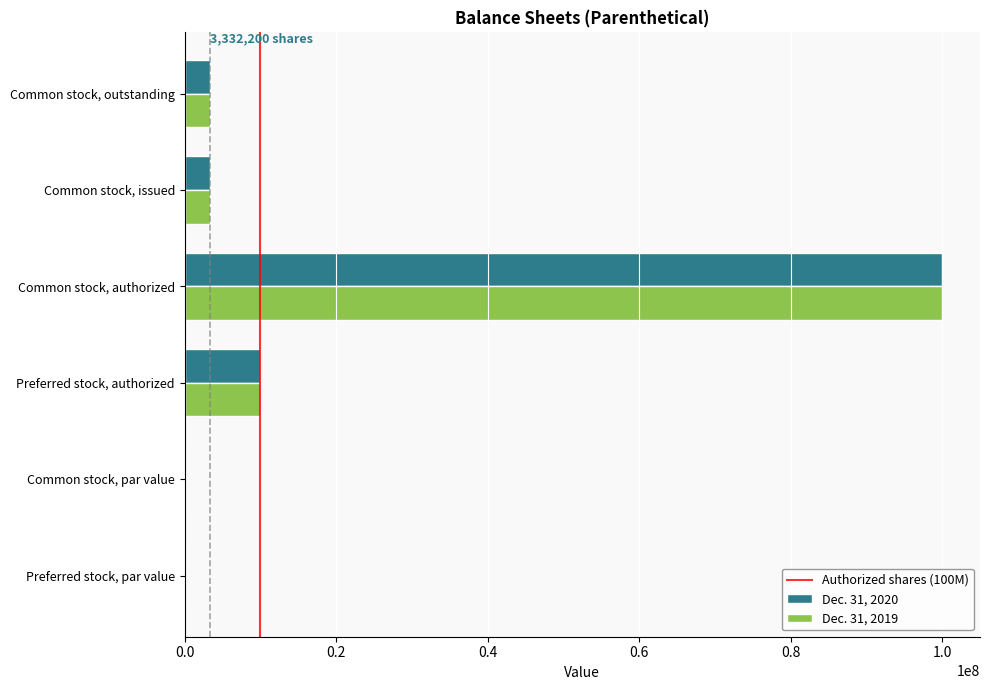

The Dec. 31, 2019 series shows 15792359.8 at Preferred stock, authorized. True or false?

False